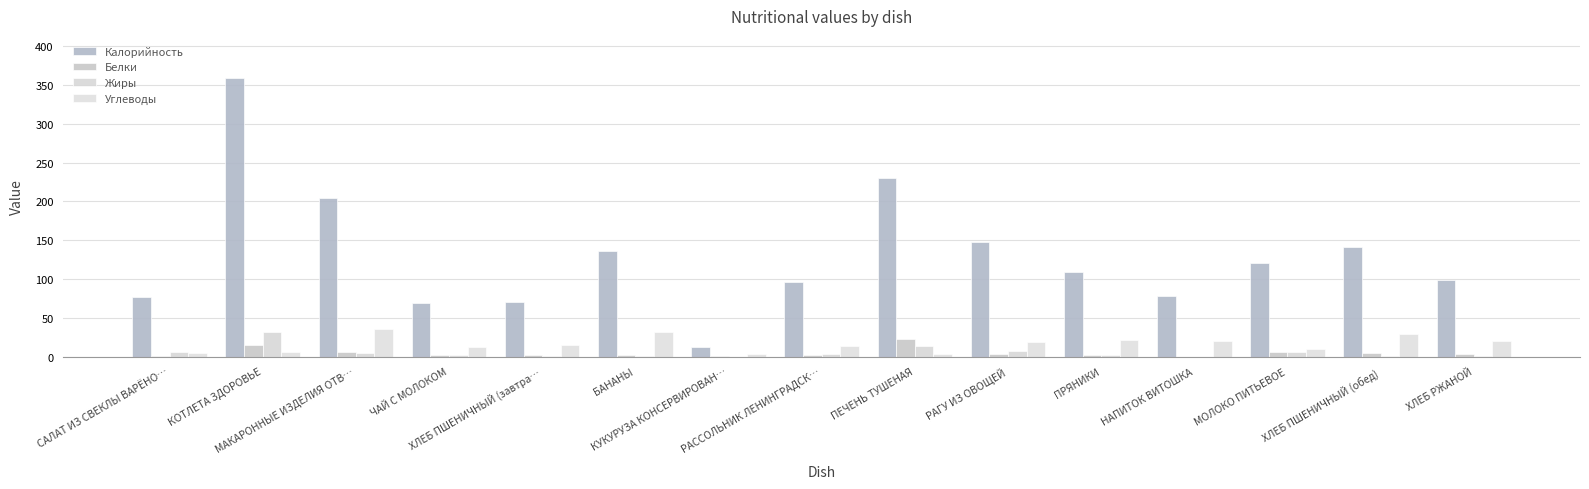

What is the spread (max minus min) of values at ХЛЕБ РЖАНОЙ?

98.3